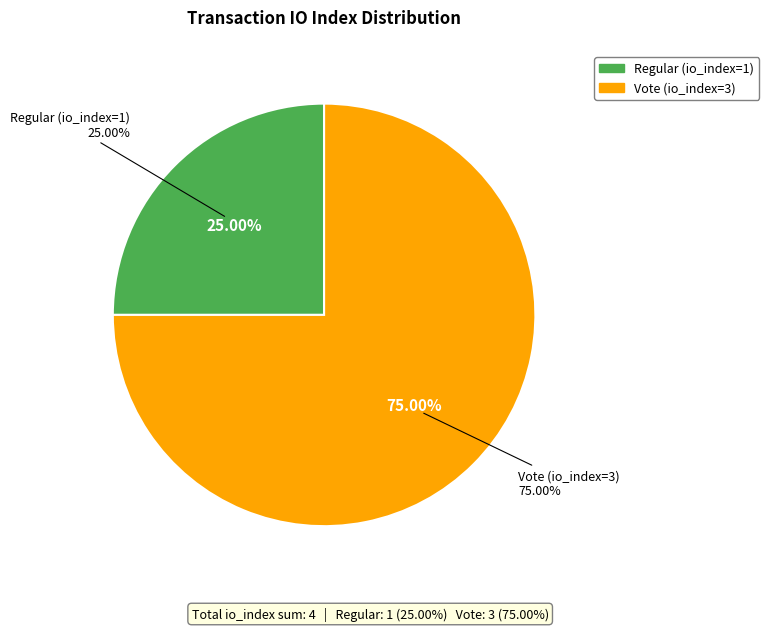

To the nearest percent, what is the combined percentage of Vote (io_index=3) and Regular (io_index=1)?

100%